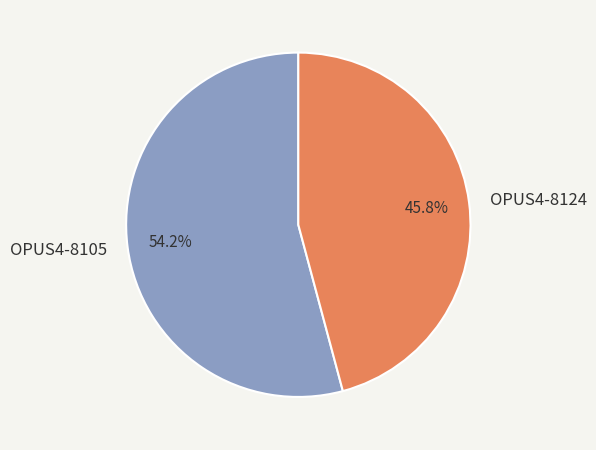

What is the total percentage of OPUS4-8124 and OPUS4-8105?

100.0%